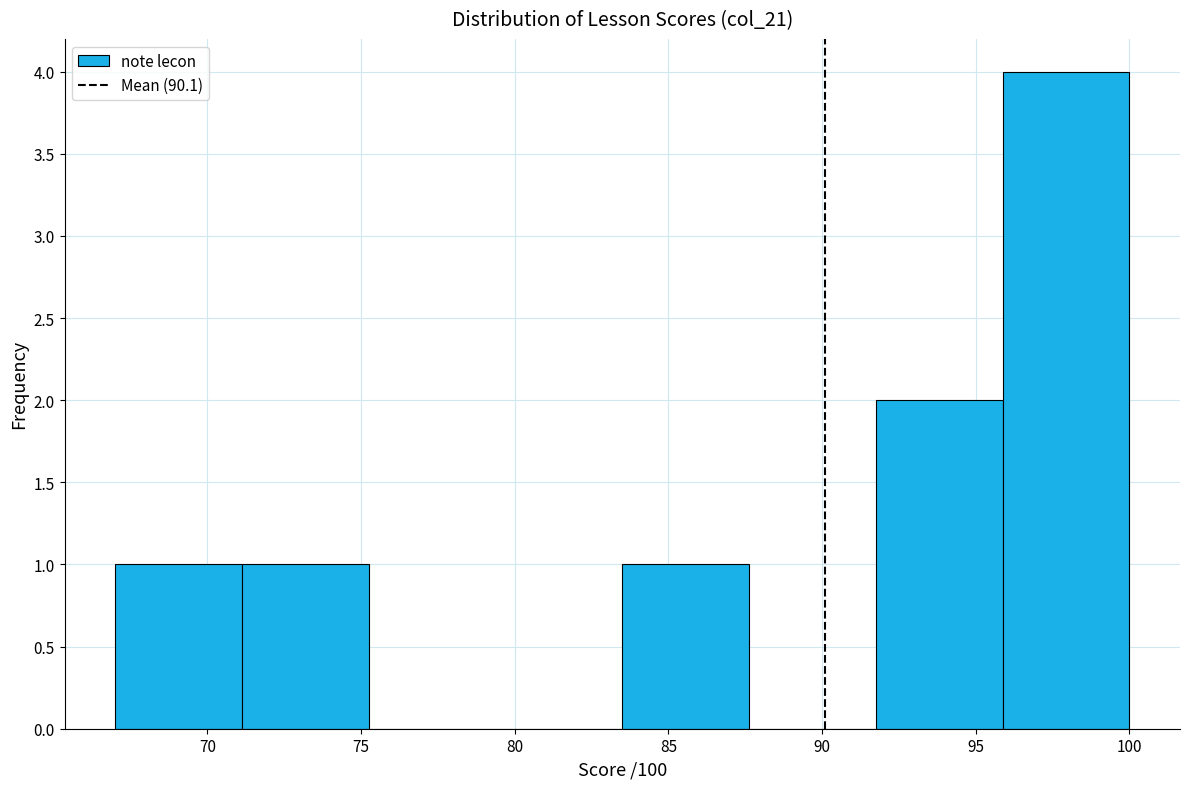

How tall is the bar that spans 71.0 to 75.5 on the x-axis? Neither the bar edges nor the heights are printed on the chart, so give them approximately, as read against the axes.

1